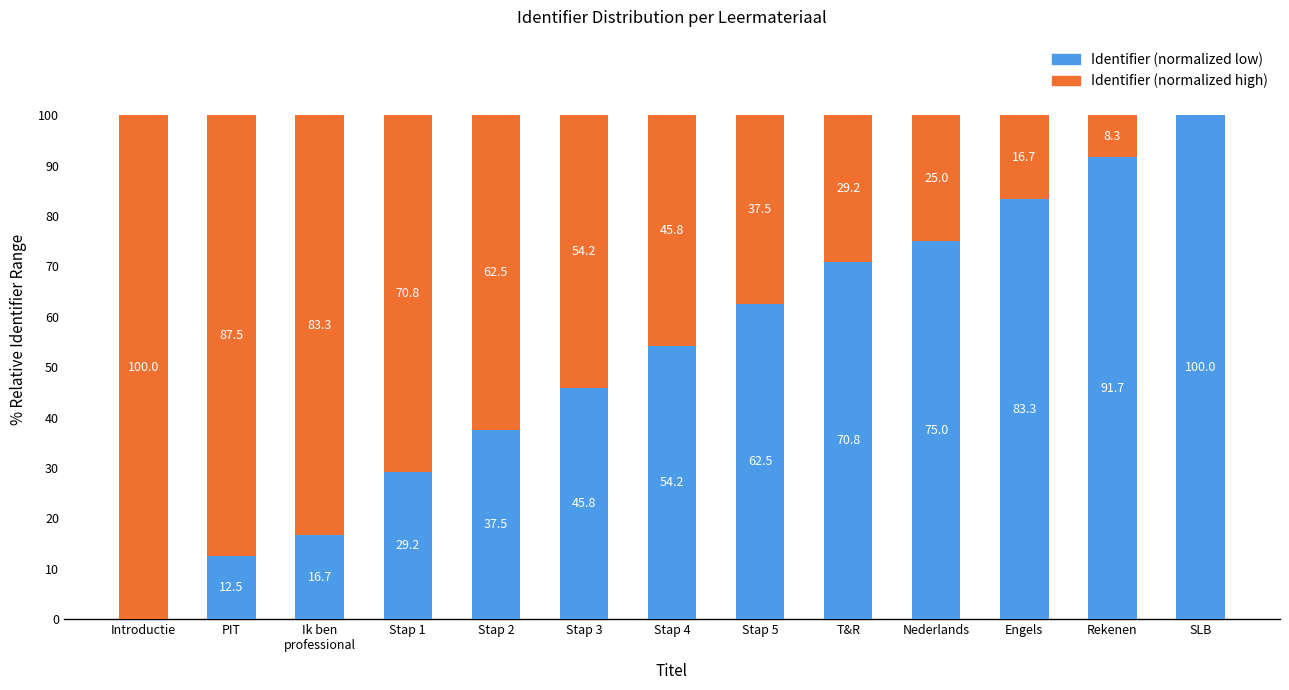

Are the bars grouped side by side (vs. stacked)?

No